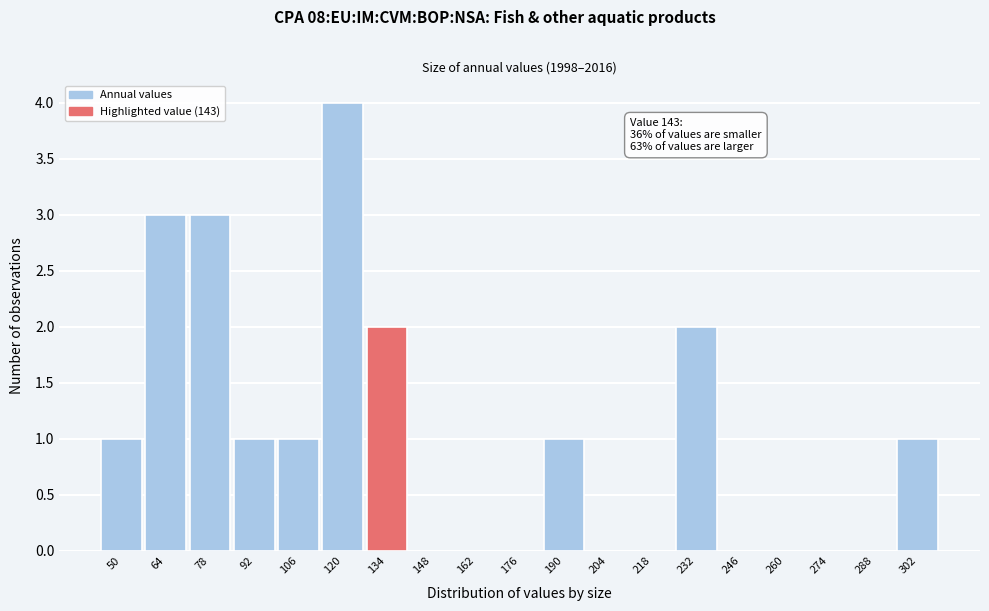

Reading left to right, transcribe all the data shown in this chart.

50=1	64=3	78=3	92=1	106=1	120=4	134=2	148=0	162=0	176=0	190=1	204=0	218=0	232=2	246=0	260=0	274=0	288=0	302=1